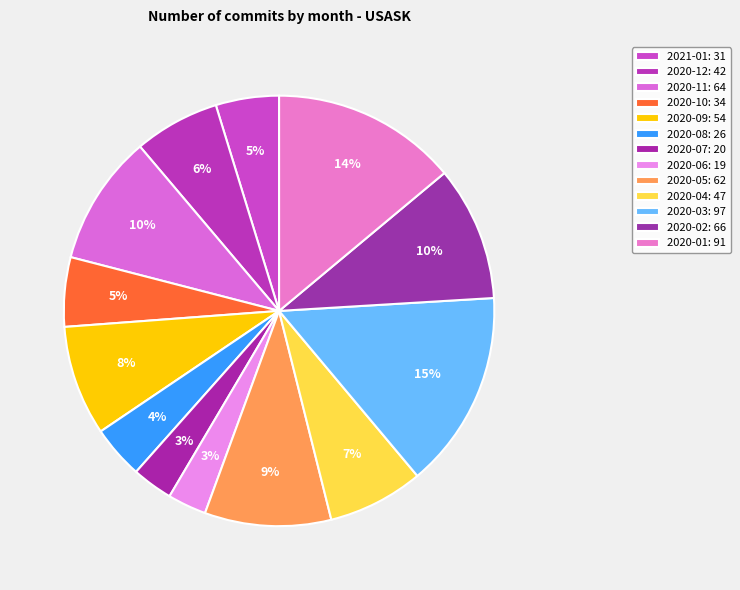

How many slices are in this pie chart?

13